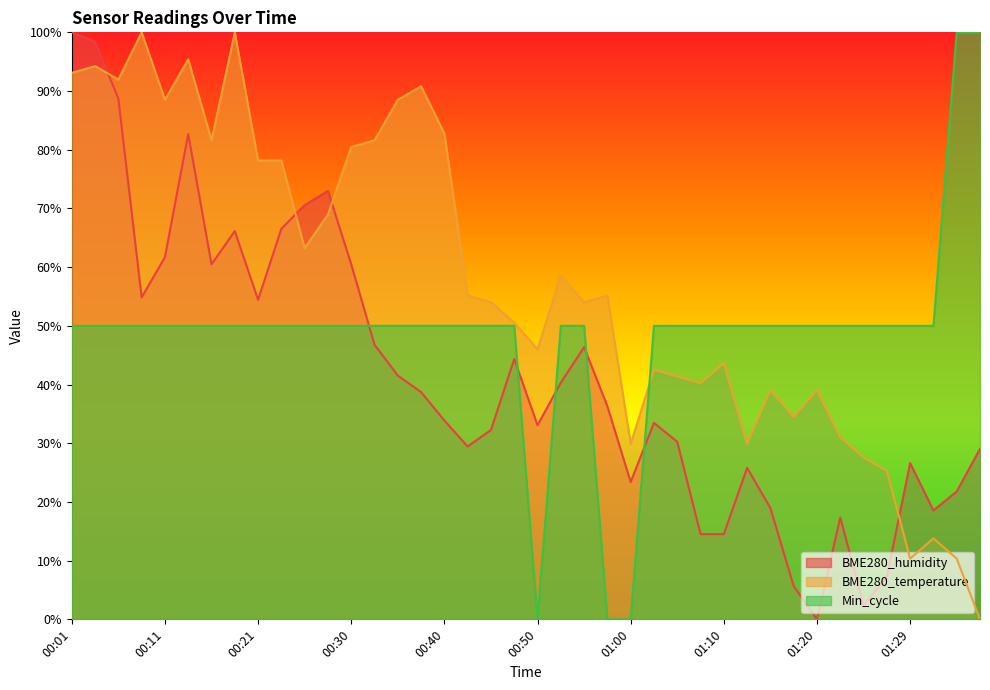

How many lines are shown in the chart?

3